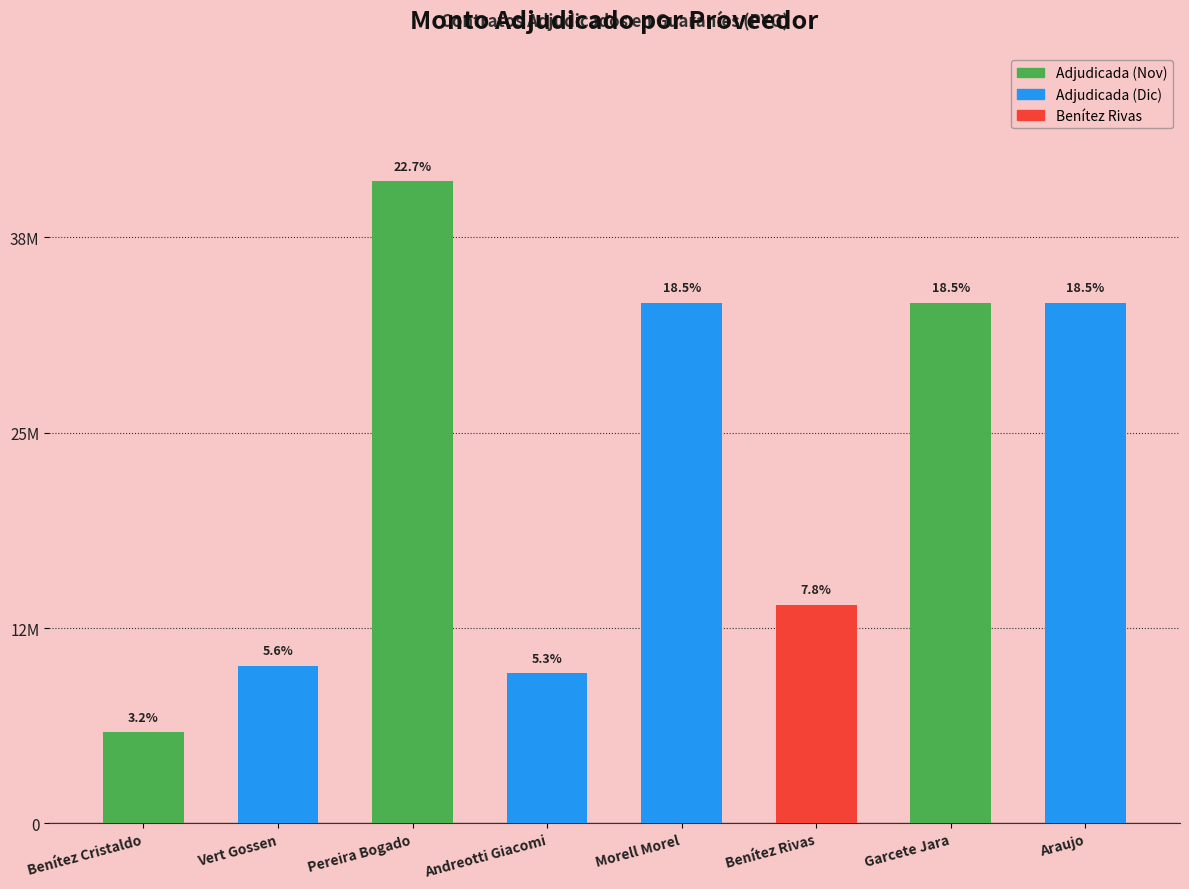

Is it true that the value at Morell Morel is 33333333?

True